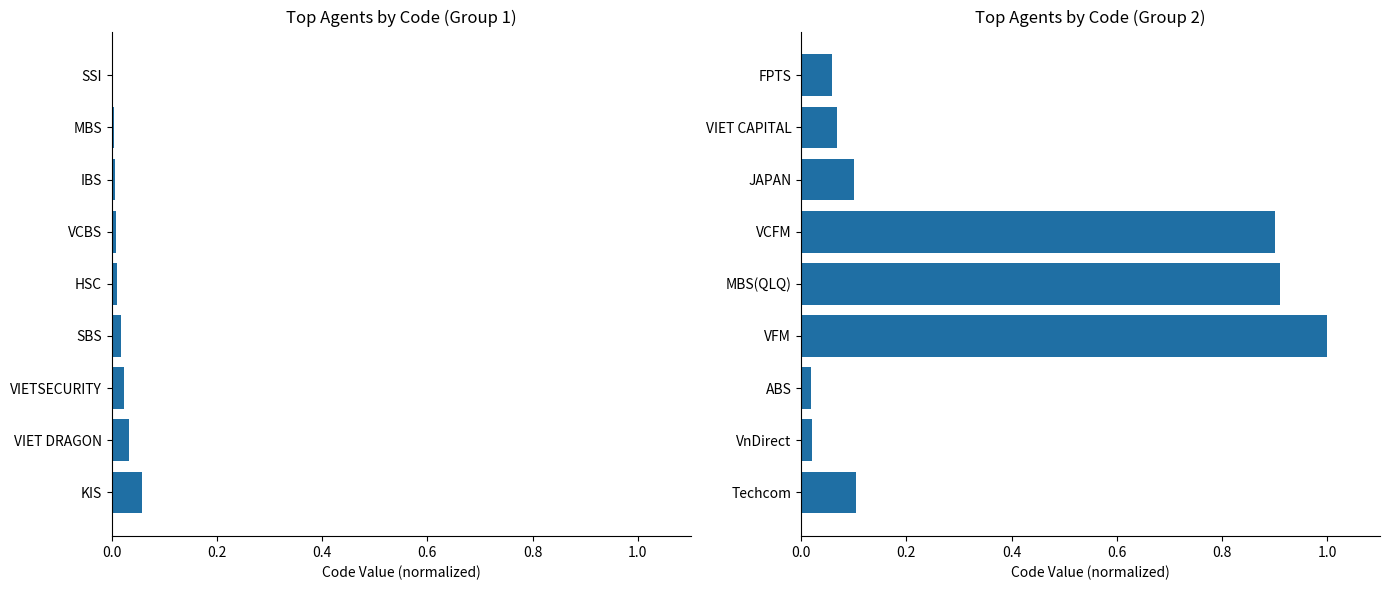

The Code (Group 1) series shows 0.0 at SSI. True or false?

True